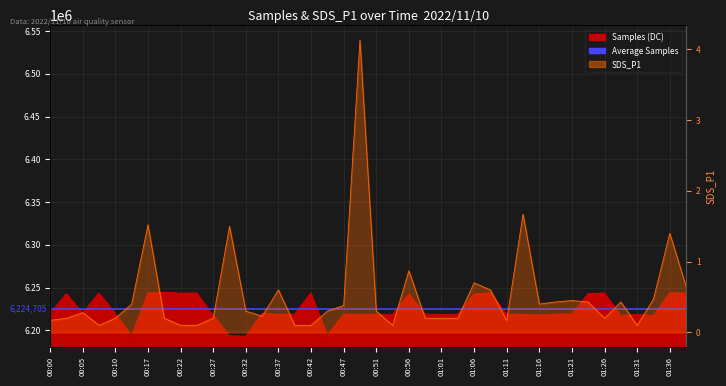

Reading left to right, list all the values displayed in this chart.

Samples: 00:00=6219377.0	00:02=6242674.0	00:05=6220207.0	00:07=6243547.0	00:10=6219474.0	00:12=6193561.0	00:17=6243581.0	00:20=6244354.0	00:22=6243224.0	00:25=6243495.0	00:27=6217334.0	00:29=6193498.0	00:32=6192851.0	00:34=6219793.0	00:37=6218519.0	00:39=6218746.0	00:42=6243676.0	00:44=6193840.0	00:47=6218665.0	00:49=6218327.0	00:51=6218515.0	00:54=6218306.0	00:56=6242390.0	00:59=6218802.0	01:01=6218230.0	01:04=6218663.0	01:06=6242359.0	01:08=6243772.0	01:11=6218780.0	01:13=6218401.0	01:16=6217636.0	01:18=6218663.0	01:21=6218963.0	01:23=6242906.0	01:26=6243441.0	01:28=6217021.0	01:31=6218651.0	01:33=6216844.0	01:36=6243676.0	01:38=6243448.0
SDS_P1: 00:00=0.2	00:02=0.2	00:05=0.3	00:07=0.1	00:10=0.2	00:12=0.4	00:17=1.5	00:20=0.2	00:22=0.1	00:25=0.1	00:27=0.2	00:29=1.5	00:32=0.3	00:34=0.2	00:37=0.6	00:39=0.1	00:42=0.1	00:44=0.3	00:47=0.4	00:49=4.1	00:51=0.3	00:54=0.1	00:56=0.9	00:59=0.2	01:01=0.2	01:04=0.2	01:06=0.7	01:08=0.6	01:11=0.2	01:13=1.7	01:16=0.4	01:18=0.4	01:21=0.5	01:23=0.4	01:26=0.2	01:28=0.4	01:31=0.1	01:33=0.5	01:36=1.4	01:38=0.7